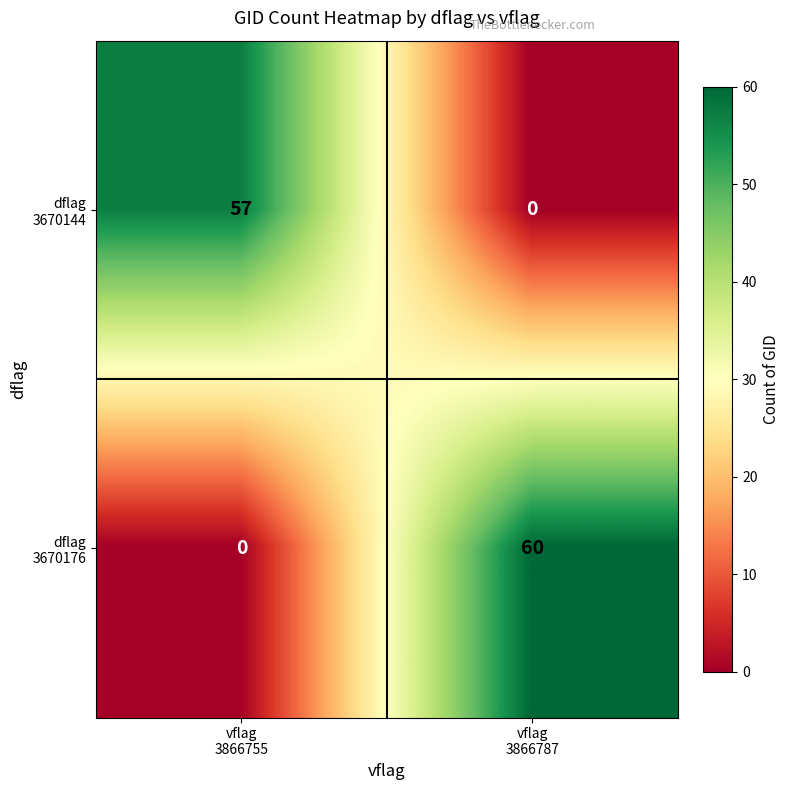

How many distinct data groups are displayed?

2